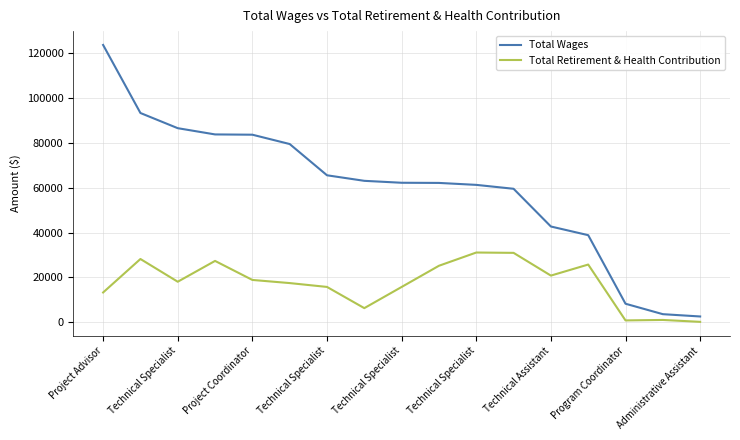

Rank the series by their average value, from lowest to highest.

Total Retirement & Health Contribution, Total Wages